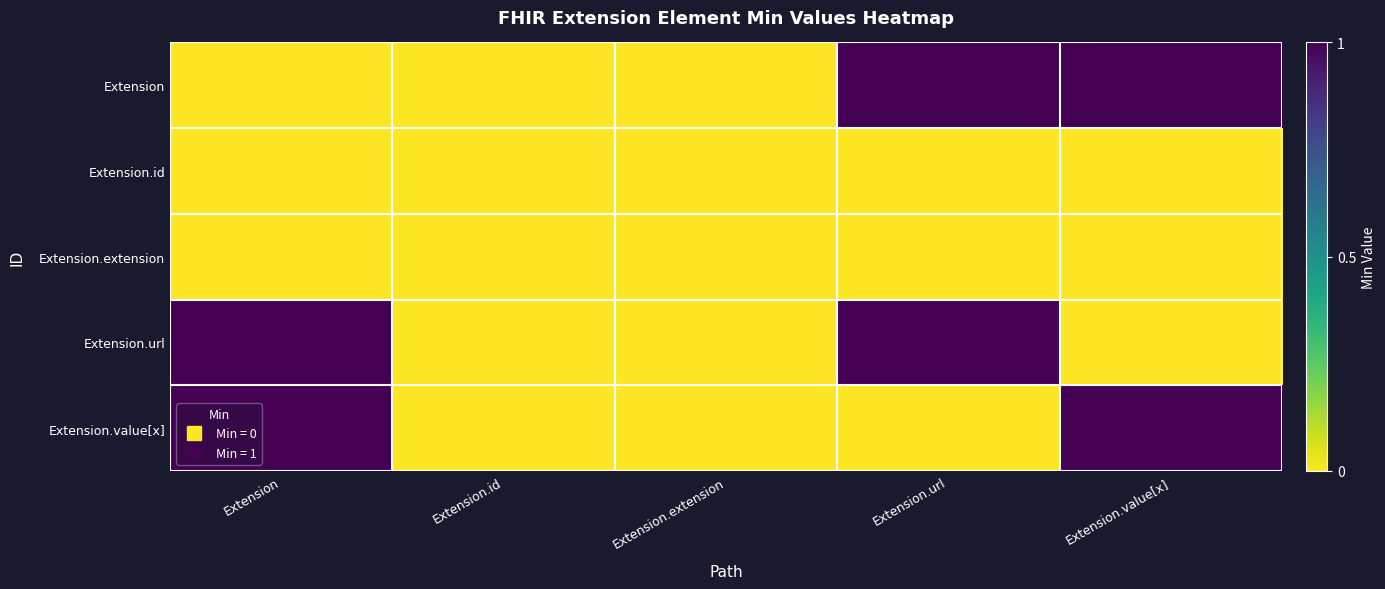

How many distinct data groups are displayed?

5